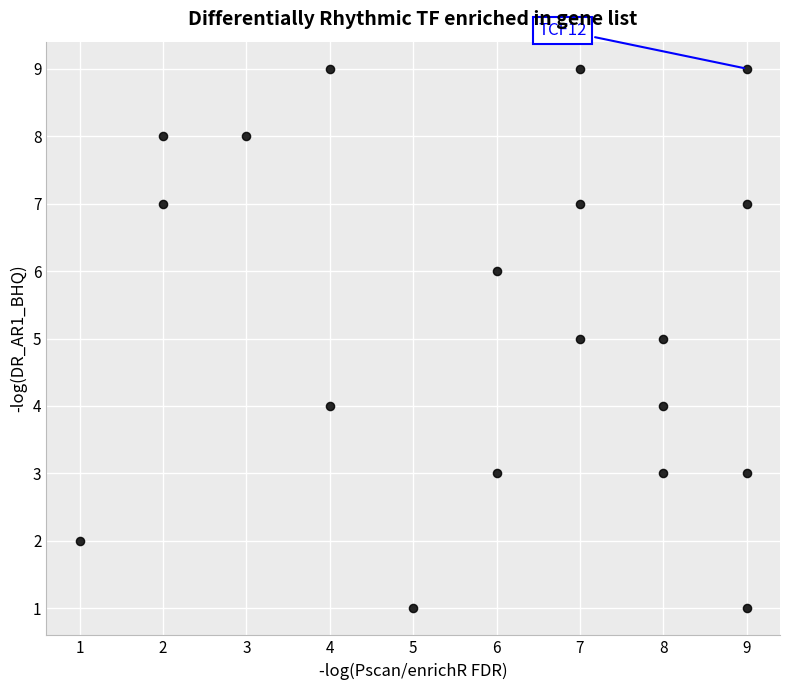

What is the range of Y values (max minus min)?

8